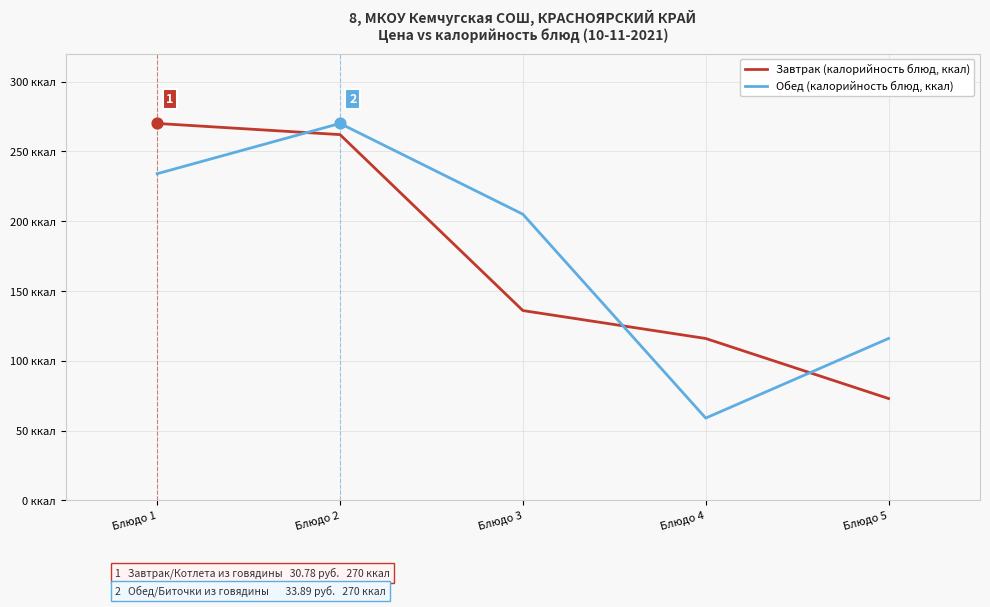

What is the total value across all series at Блюдо 5?

189